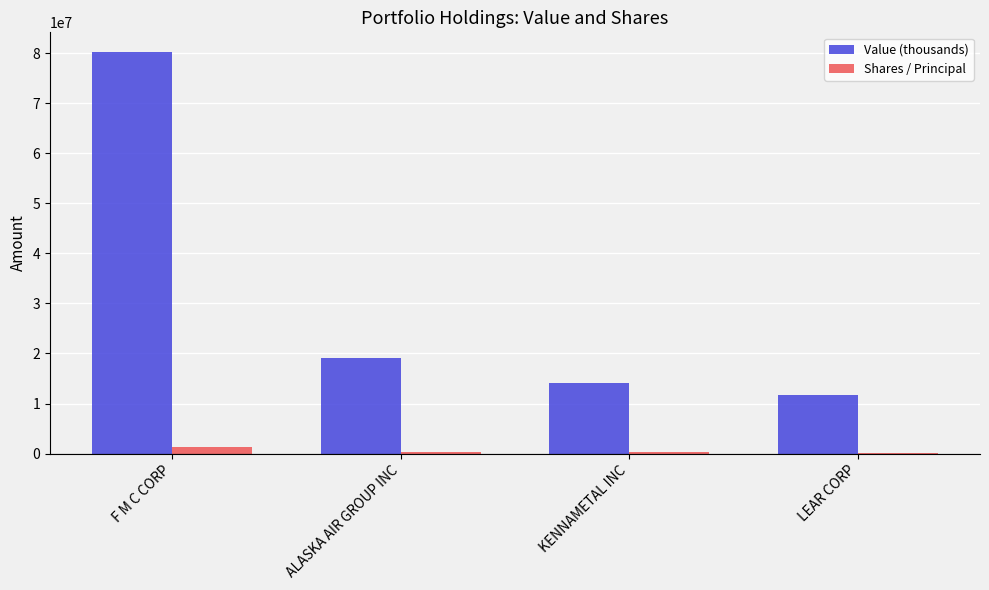

Which label corresponds to the largest value in the chart?

F M C CORP